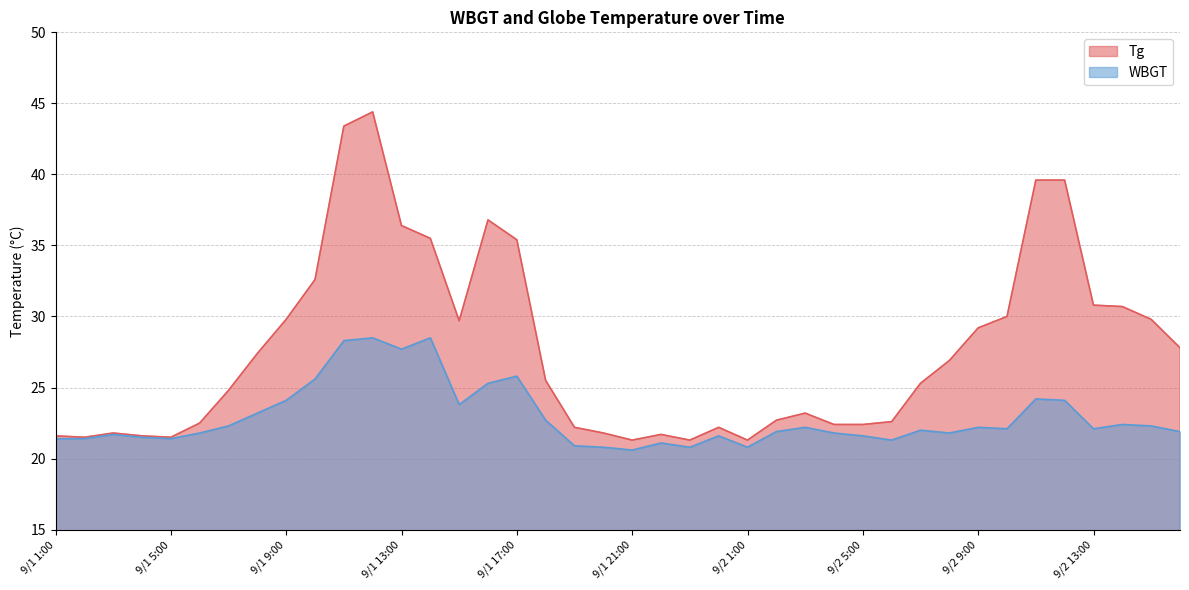

Rank the series by their average value, from highest to lowest.

Tg, WBGT